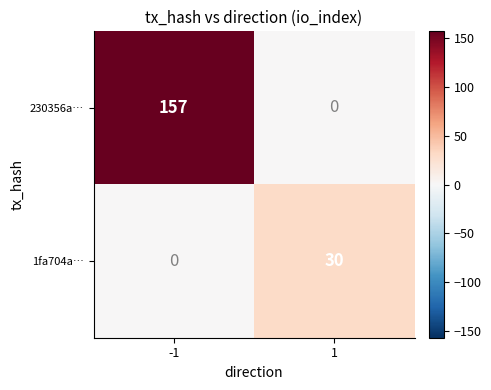

Reading right to left, extract all data points from this chart.

230356a…: 1=0	-1=157
1fa704a…: 1=30	-1=0